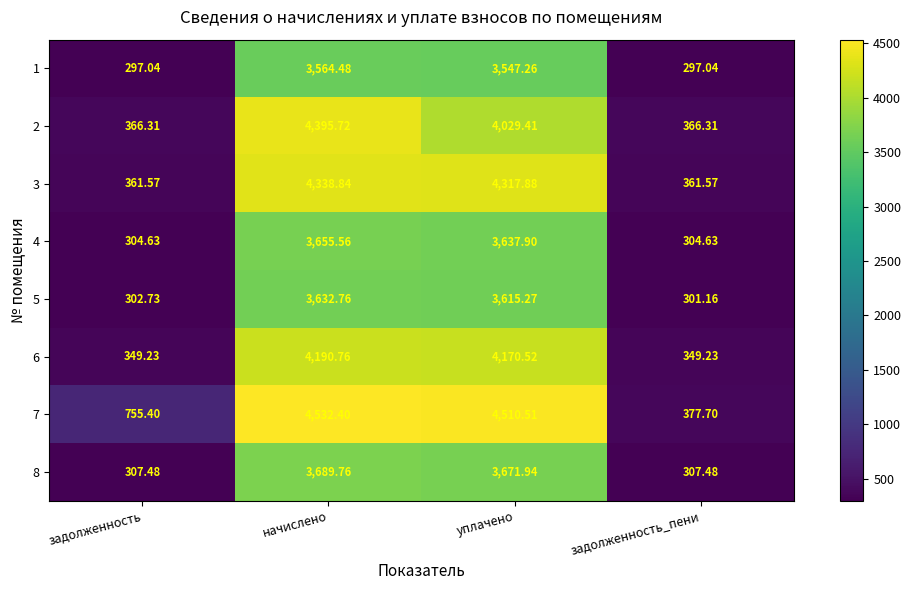

Where does the 6 series first go above 4170?

начислено